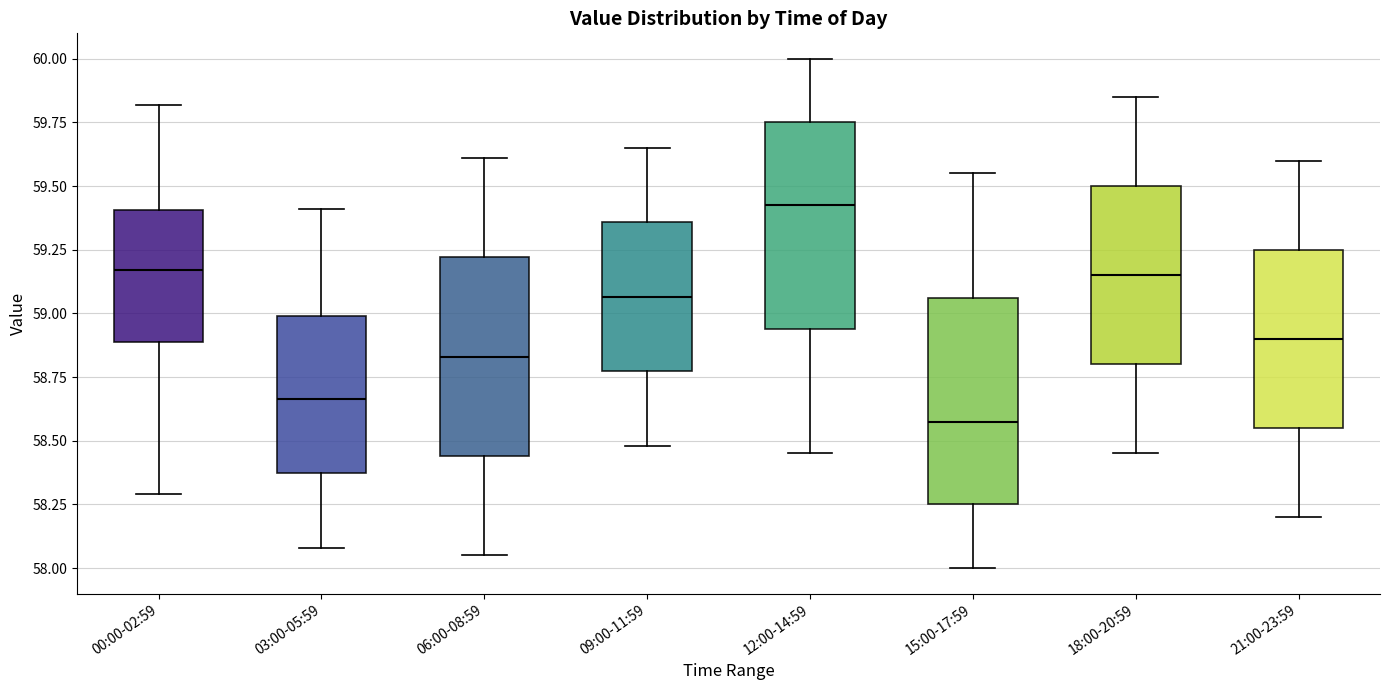

Reading left to right, transcribe this box plot: for each box, give where its median line is, the range the box spans, and where its two whiskers end, as read against the y-axis. The values are not printed on the chart, so give them approximately, as read against the axis.

00:00-02:59: median 59.15, box 58.90 to 59.40, whiskers 58.30 to 59.80
03:00-05:59: median 58.65, box 58.35 to 59.00, whiskers 58.10 to 59.40
06:00-08:59: median 58.85, box 58.45 to 59.20, whiskers 58.05 to 59.60
09:00-11:59: median 59.05, box 58.75 to 59.35, whiskers 58.50 to 59.65
12:00-14:59: median 59.45, box 58.95 to 59.75, whiskers 58.45 to 60.00
15:00-17:59: median 58.60, box 58.25 to 59.05, whiskers 58.00 to 59.55
18:00-20:59: median 59.15, box 58.80 to 59.50, whiskers 58.45 to 59.85
21:00-23:59: median 58.90, box 58.55 to 59.25, whiskers 58.20 to 59.60